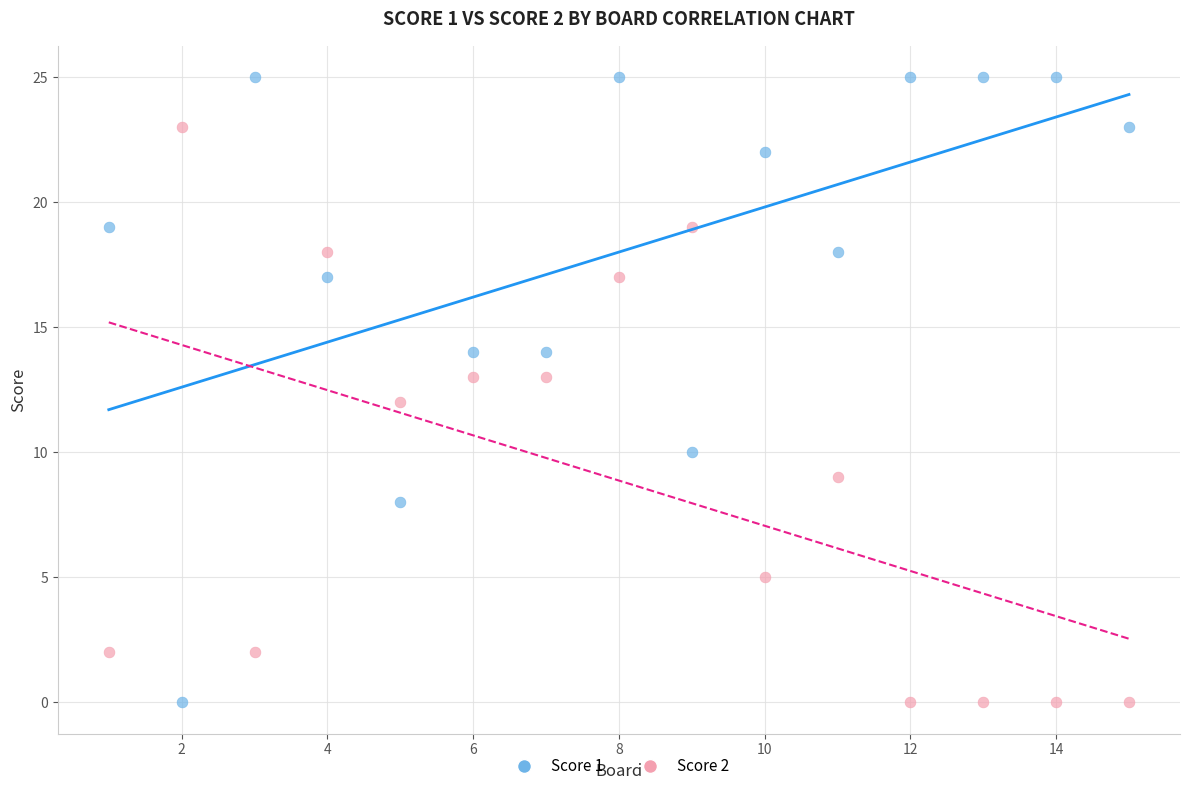

What is the X range (max minus min) for the scatter plot?

14